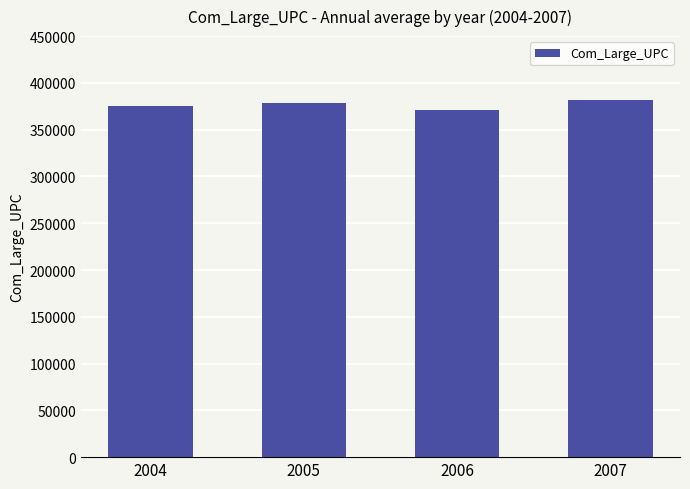

Between 2005 and 2007, which is larger?

2007